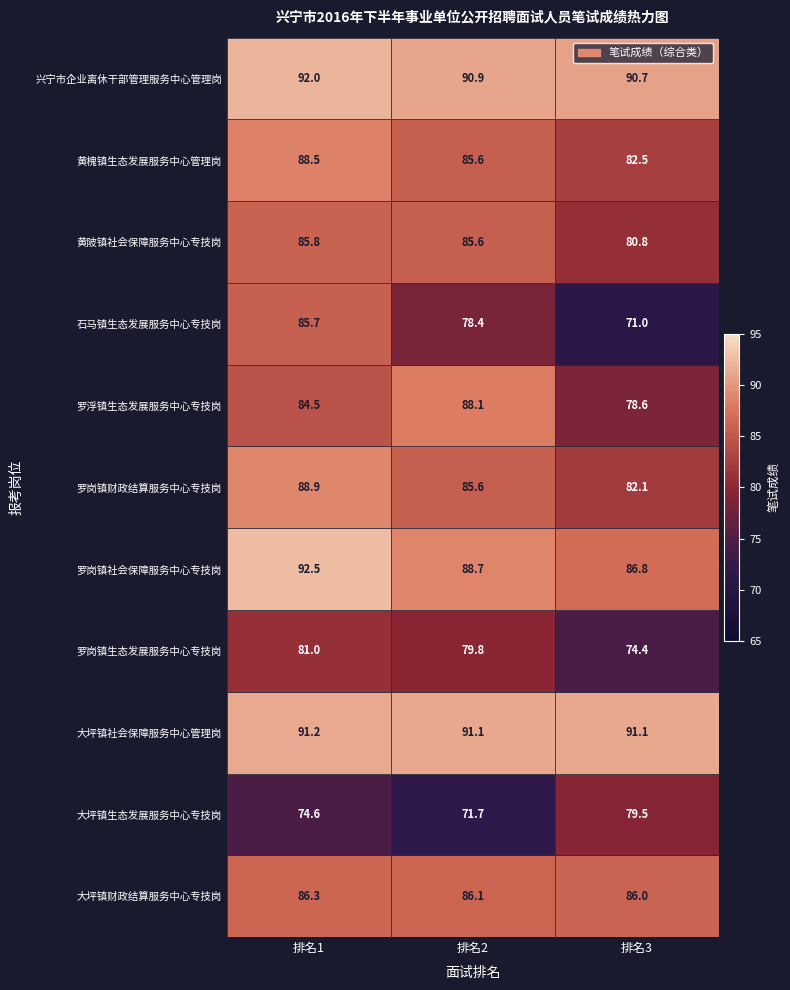

At which category is the sum across all series the highest?

排名1